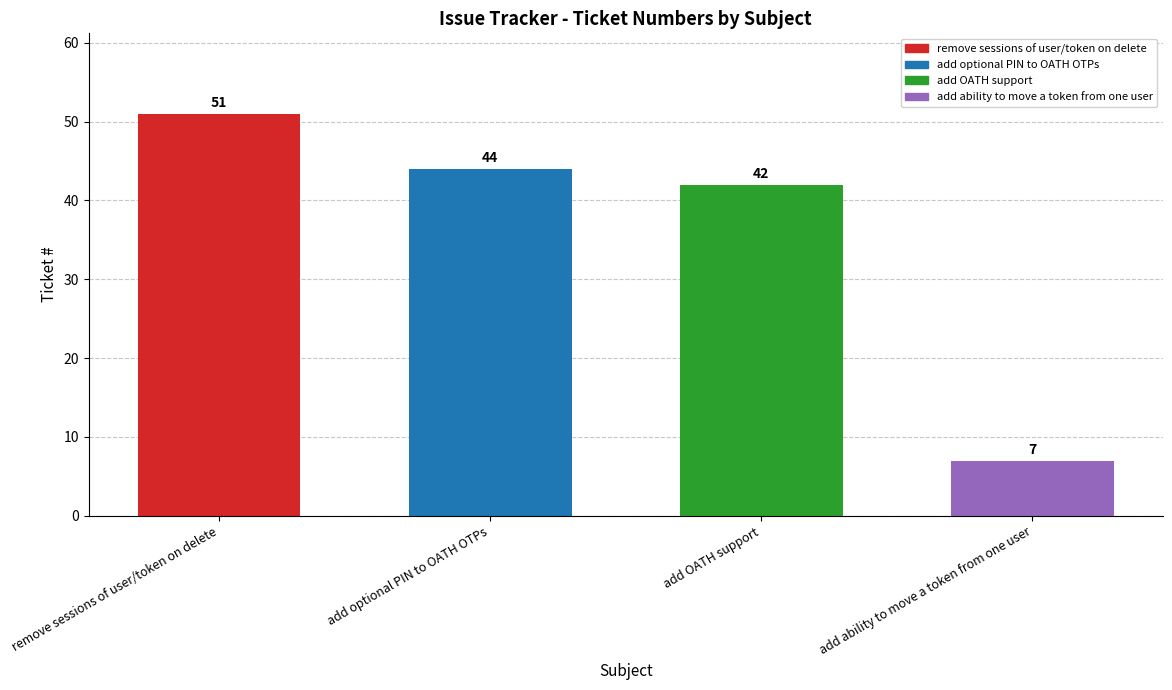

The chart shows a value of 44 at add optional PIN to OATH OTPs. True or false?

True